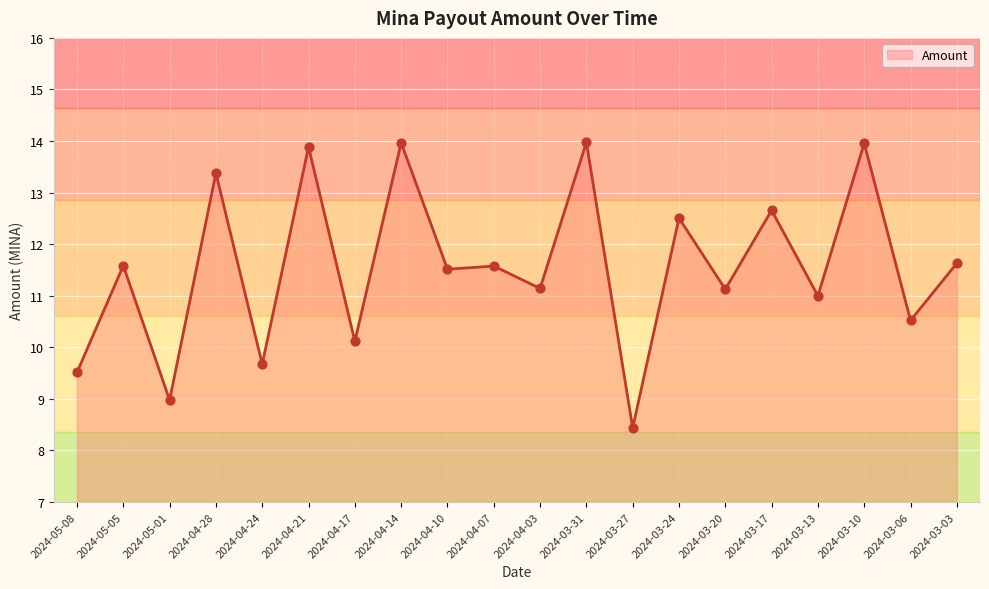

Approximately how many times larger is the value at 2024-04-03 compared to 2024-04-07?

1.0